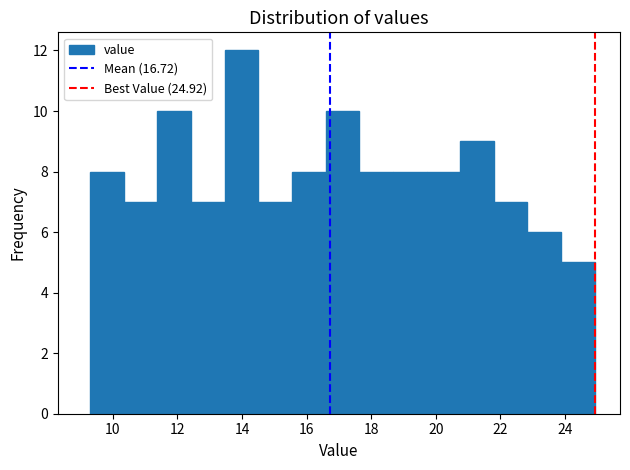

Over which range of the x-axis is the bar tallest?

13.4 to 14.6